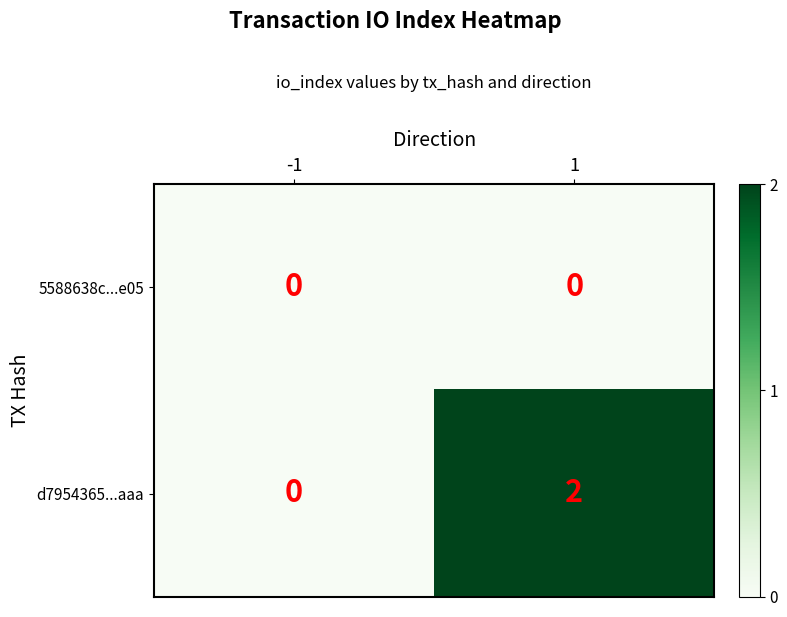

Which series has the largest total across all categories?

d7954365...aaa